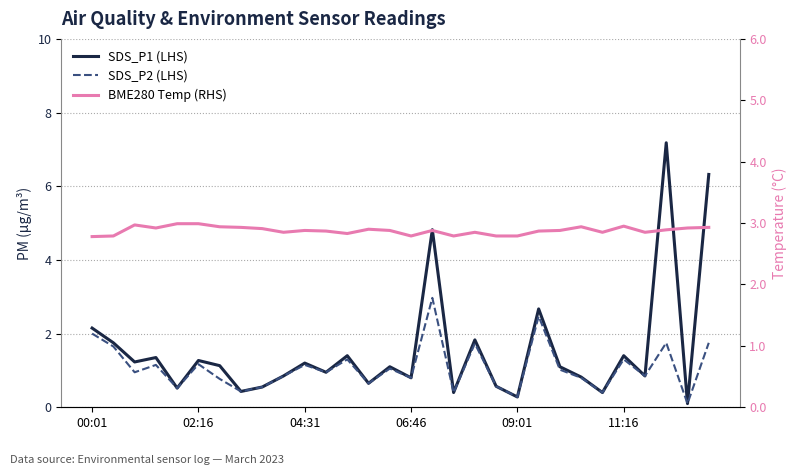

Reading left to right, what are all the values shown in this chart?

SDS_P1 (LHS): 2.1	1.8	1.2	1.4	0.5	1.3	1.1	0.4	0.6	0.8	1.2	0.9	1.4	0.7	1.1	0.8	4.8	0.4	1.8	0.6	0.3	2.7	1.1	0.8	0.4	1.4	0.8	7.2	0.1	6.3
SDS_P2 (LHS): 2.0	1.6	0.9	1.1	0.5	1.2	0.8	0.4	0.6	0.8	1.1	0.9	1.3	0.7	1.1	0.8	3.0	0.4	1.7	0.6	0.3	2.5	1.0	0.8	0.4	1.3	0.8	1.8	0.1	1.8
BME280 Temp (RHS): 2.8	2.8	3.0	2.9	3.0	3.0	2.9	2.9	2.9	2.9	2.9	2.9	2.8	2.9	2.9	2.8	2.9	2.8	2.9	2.8	2.8	2.9	2.9	2.9	2.9	3.0	2.9	2.9	2.9	2.9